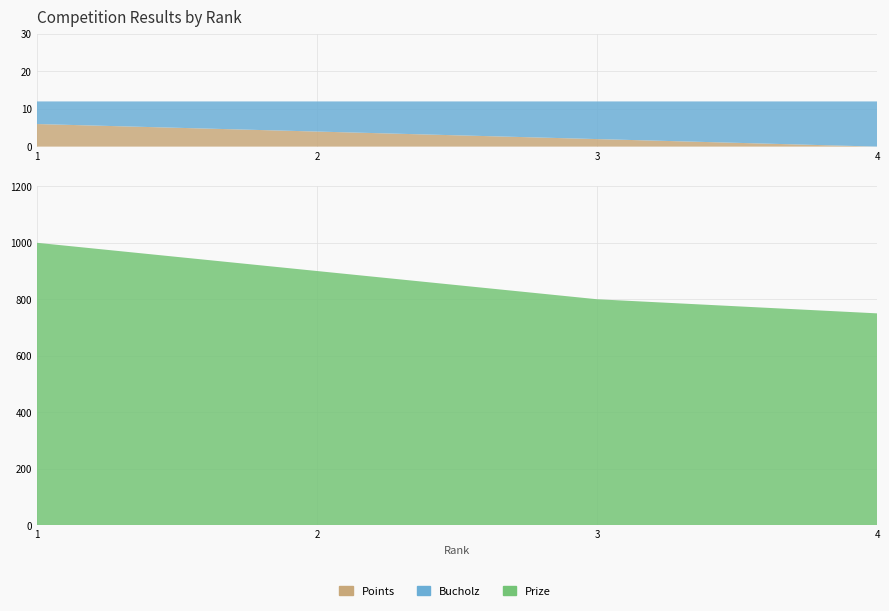

Reading left to right, extract all data points from this chart.

Points: 6	4	2	0
Bucholz: 6	8	10	12
Prize: 1000	900	800	750